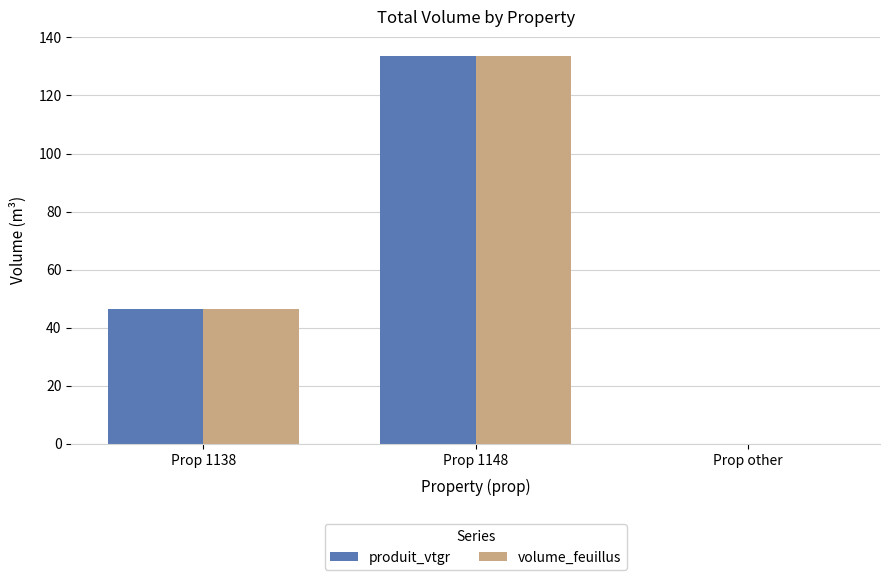

Which category has the highest value in the produit_vtgr series?

Prop 1148